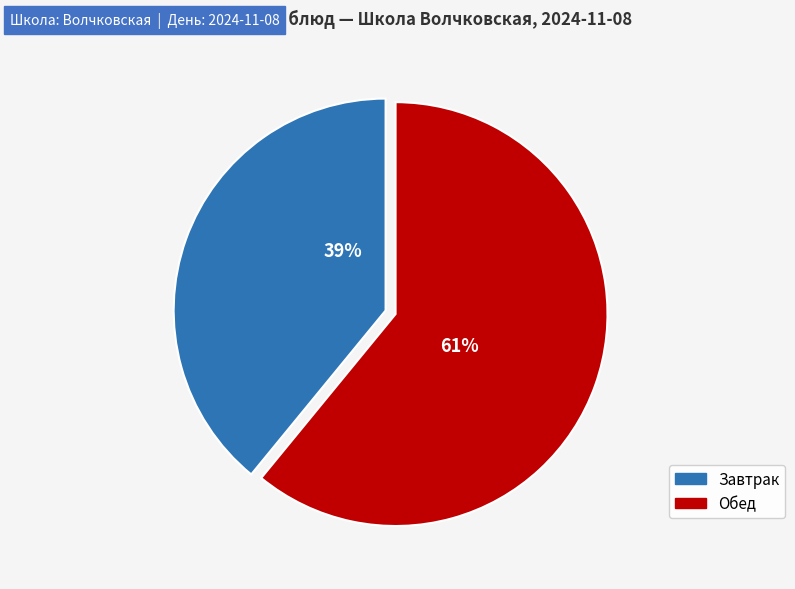

Count the number of slices in the pie.

2